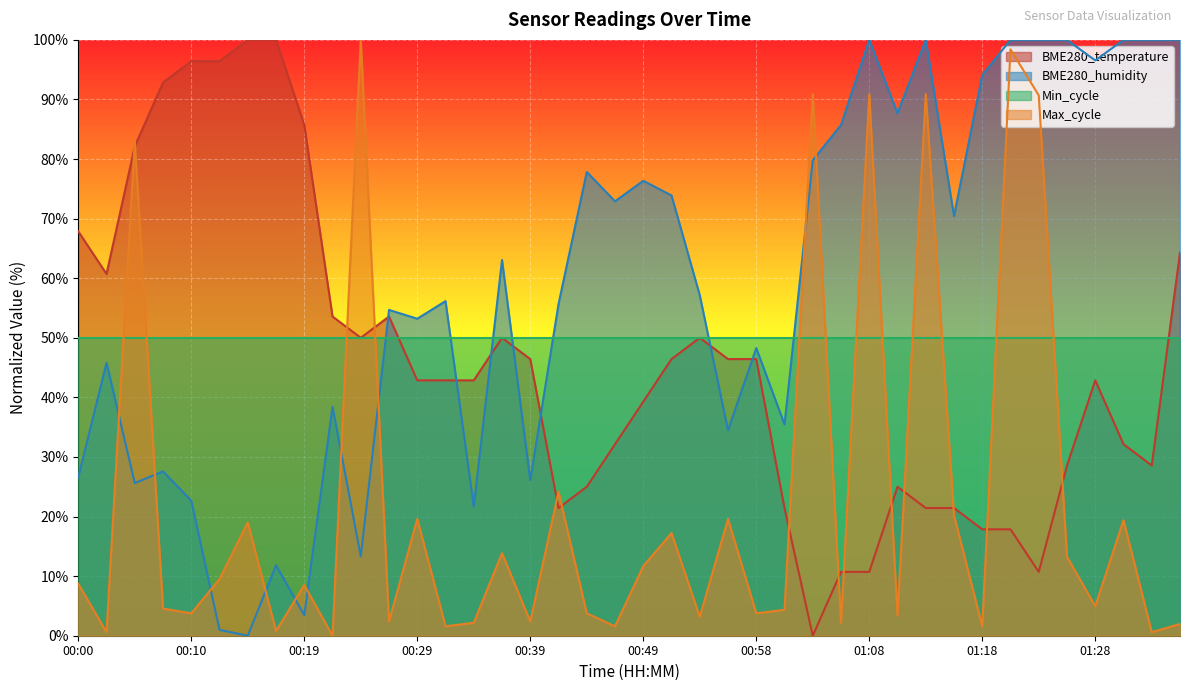

Which label corresponds to the smallest value in the chart?

01:03